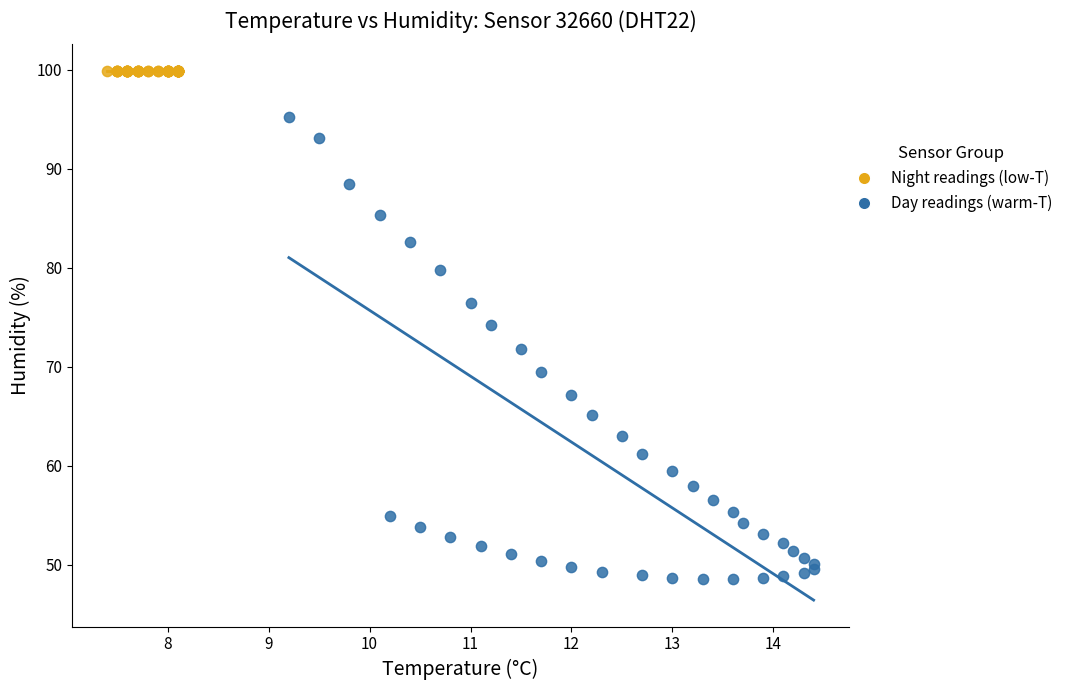

Which series reaches the minimum Y coordinate?

Day readings (warm-T)